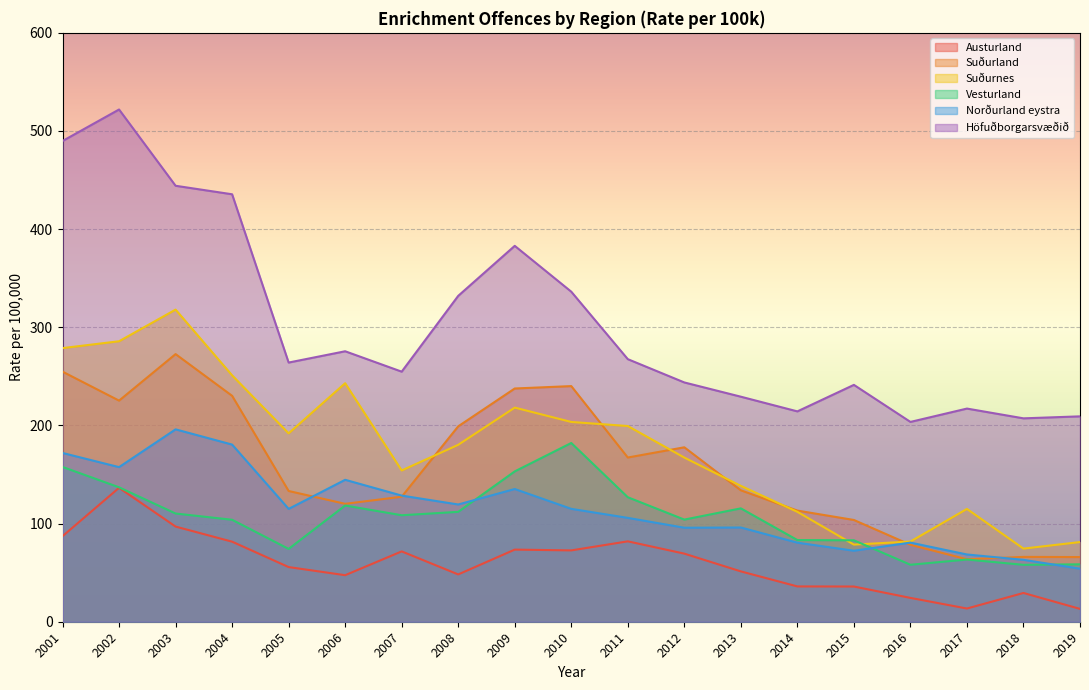

True or false: Austurland has more than 0 interior local peaks.

True